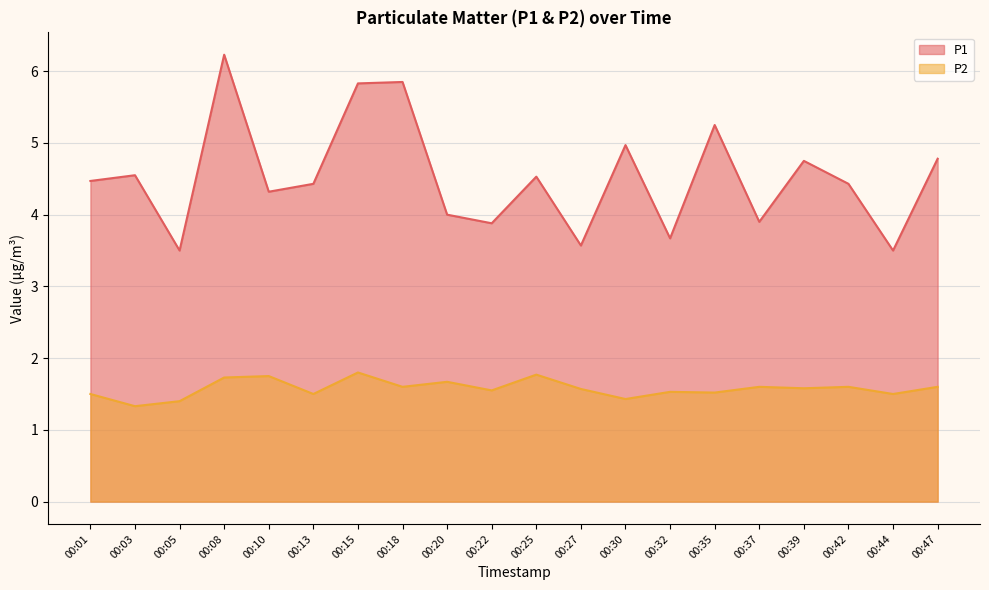

Is it true that P1 equals 1.3 at 00:20?

False